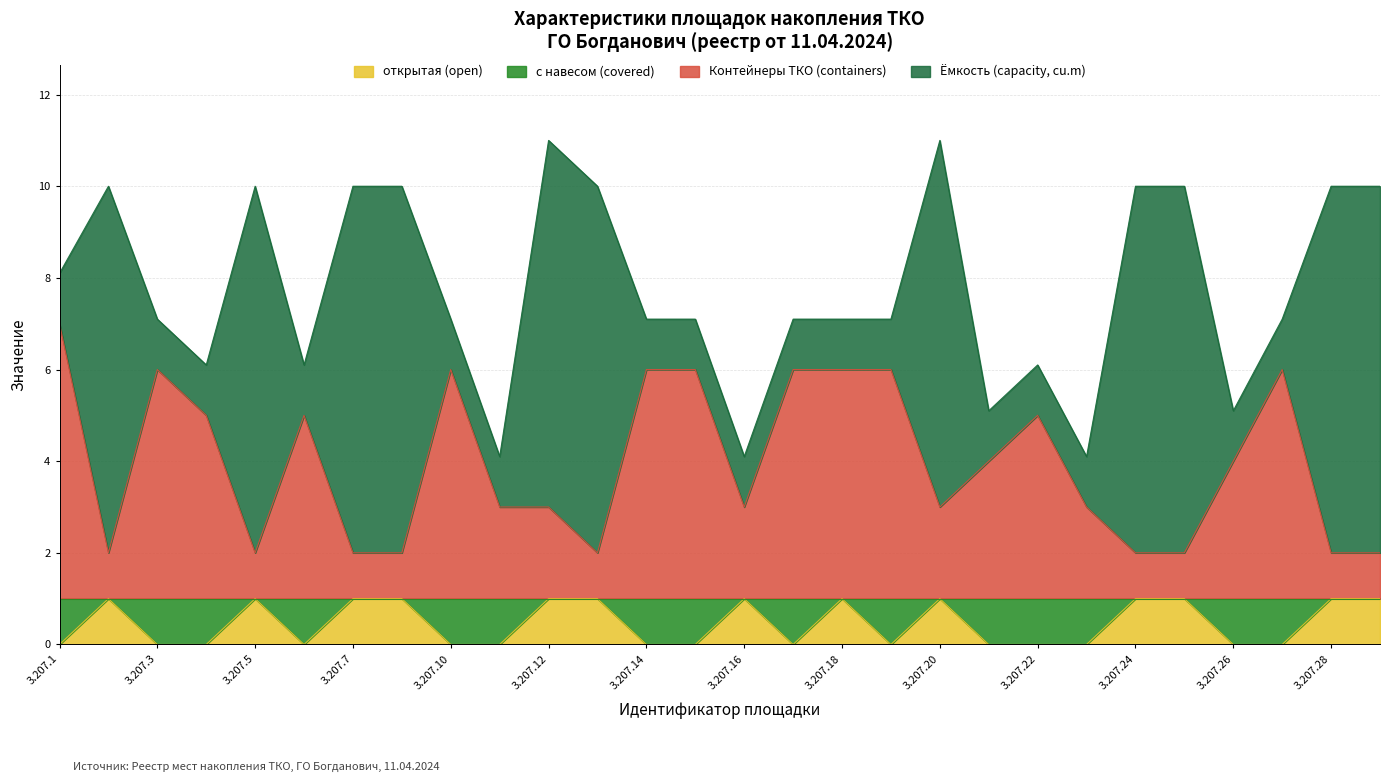

Does the chart display data point markers on the line(s)?

No